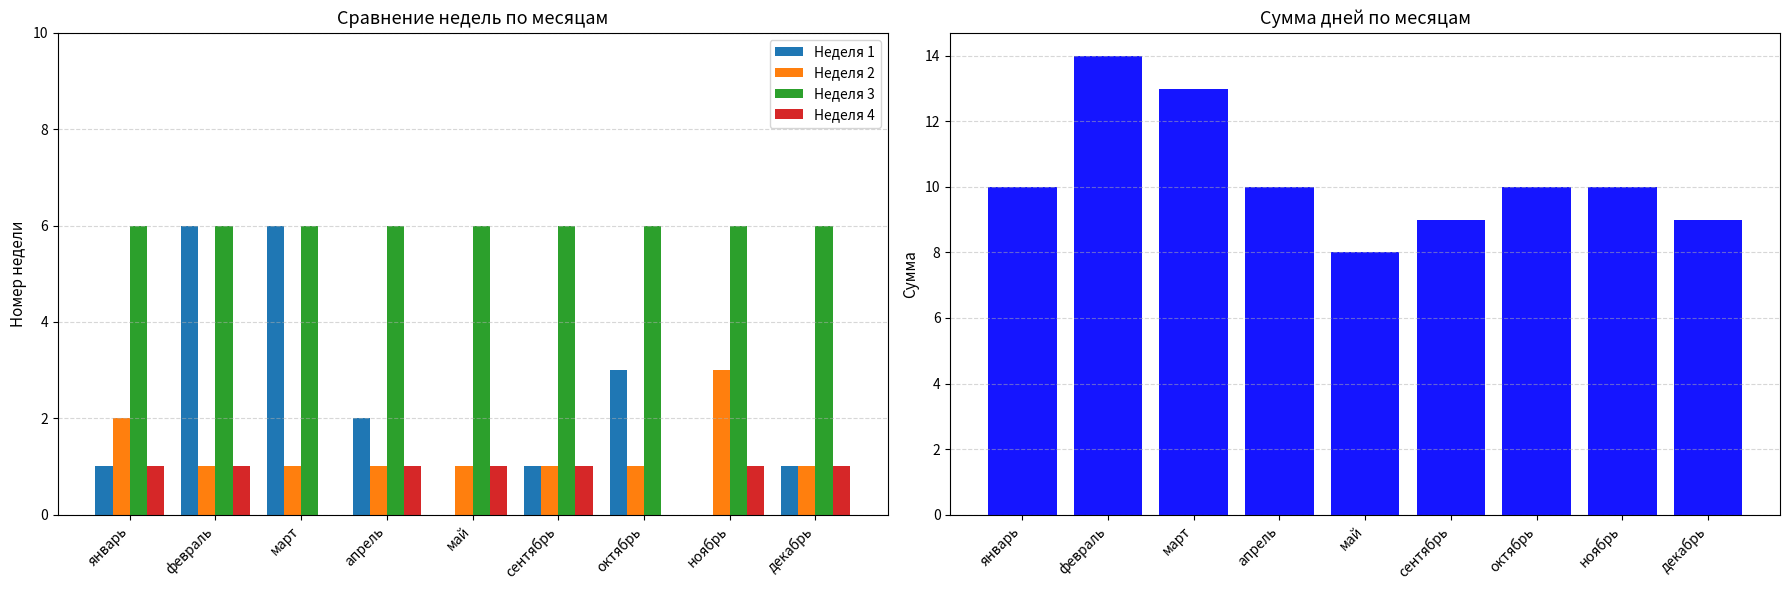

What is the value of the Неделя 4 bar at the 4th from the left?

1